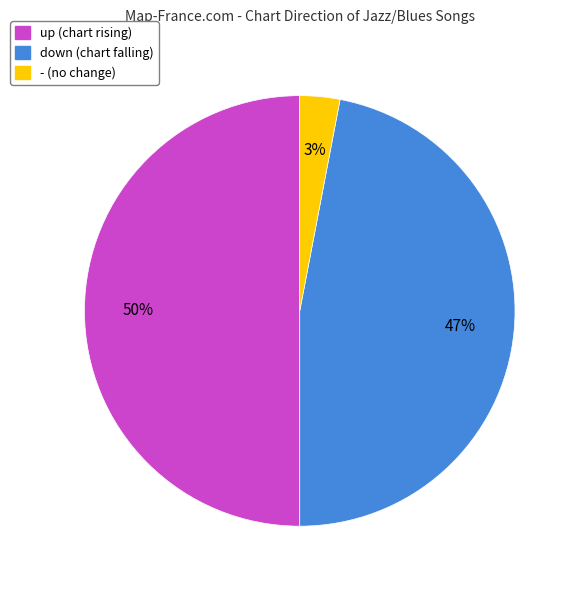

Does - represent more than half of the total?

No